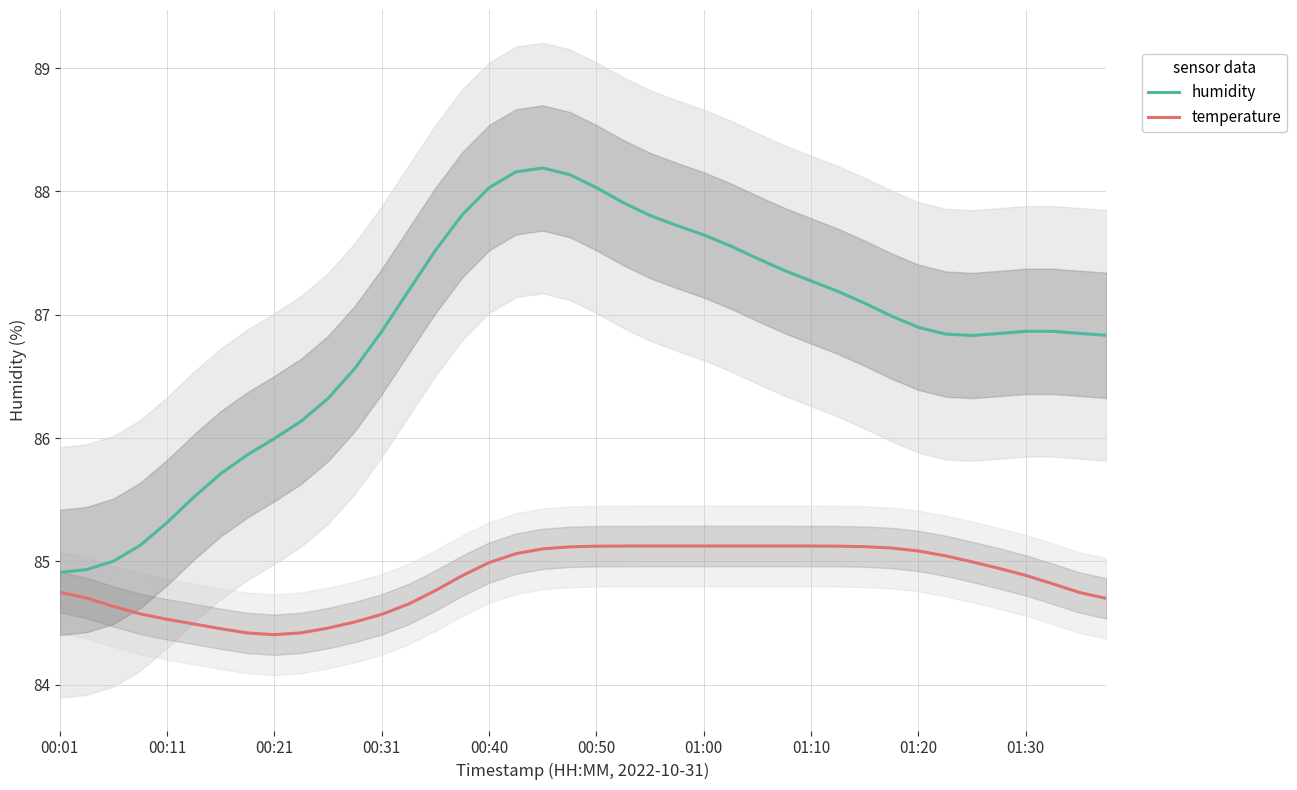

What is the minimum value for humidity?

84.9